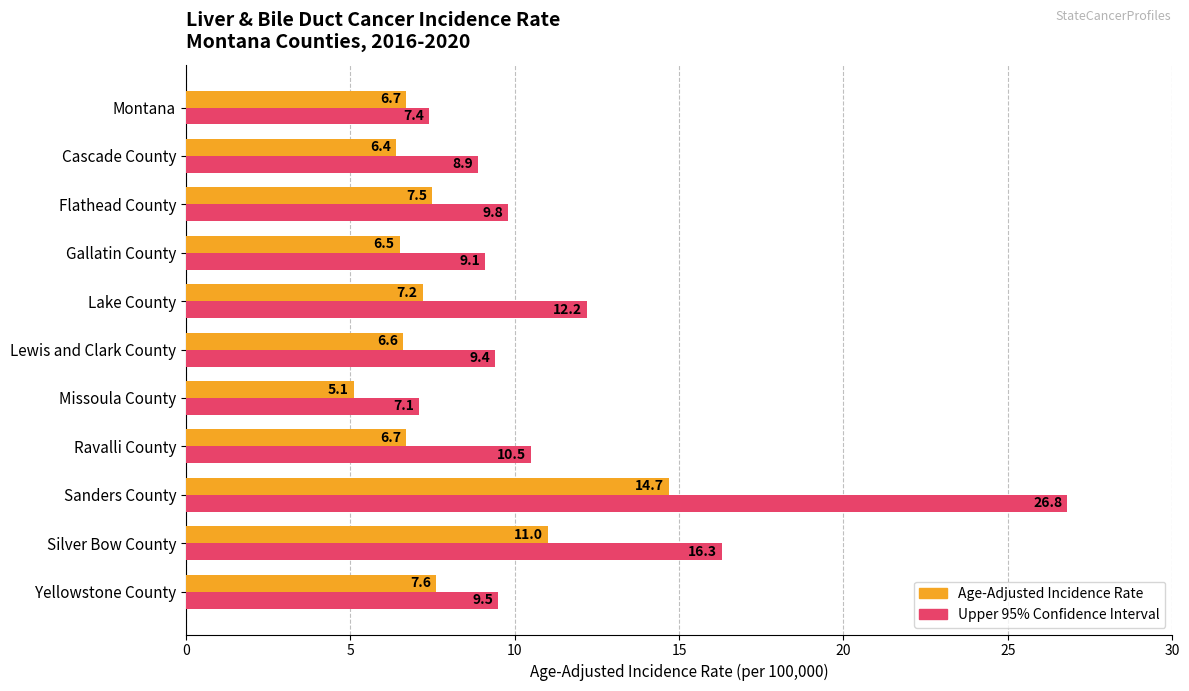

At which category is the sum across all series the highest?

Sanders County